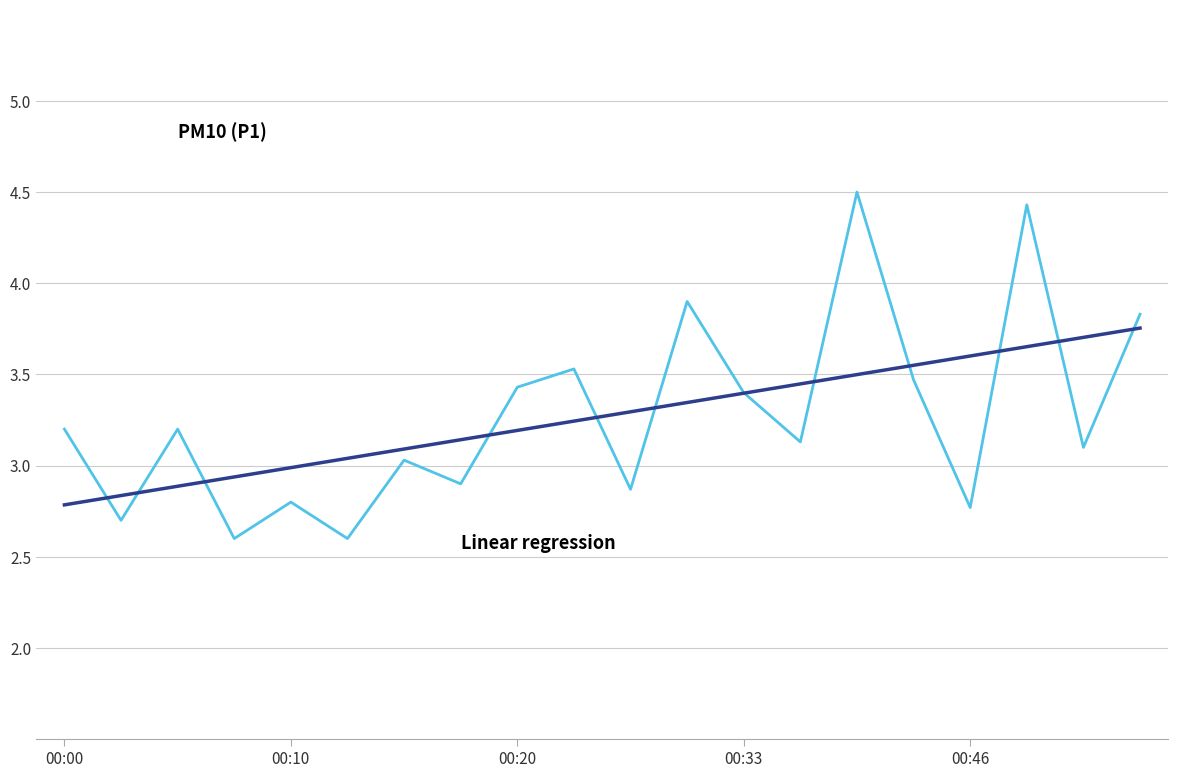

What is the maximum value shown in the chart?

4.5